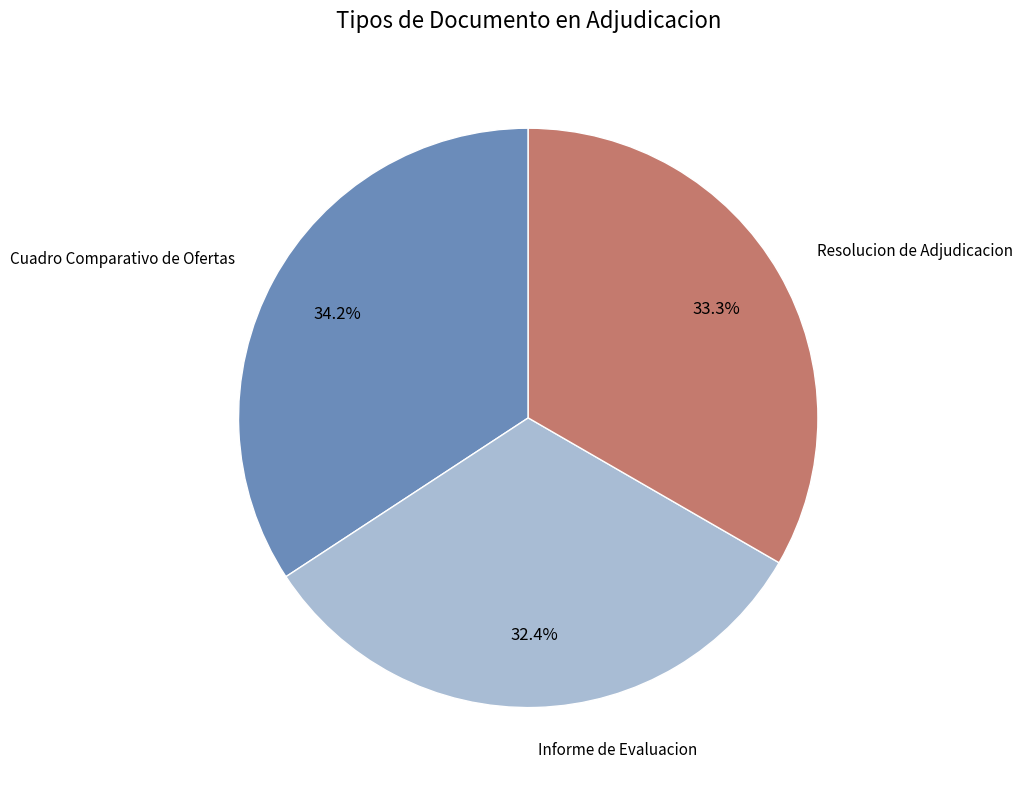

Is there a majority slice in this chart?

No